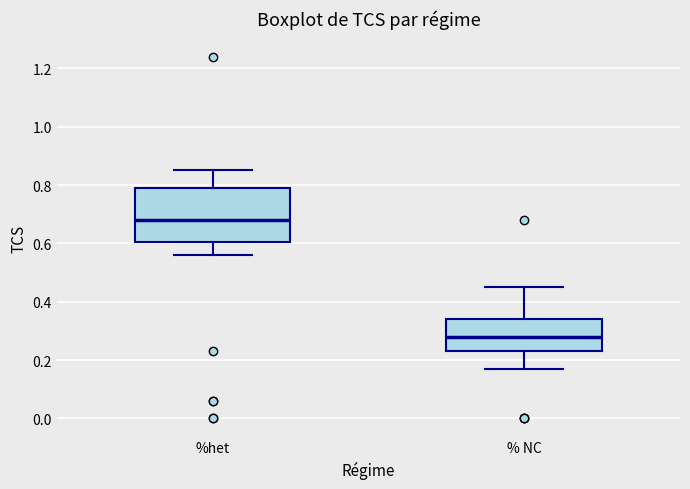

Which box has the highest median line?

%het